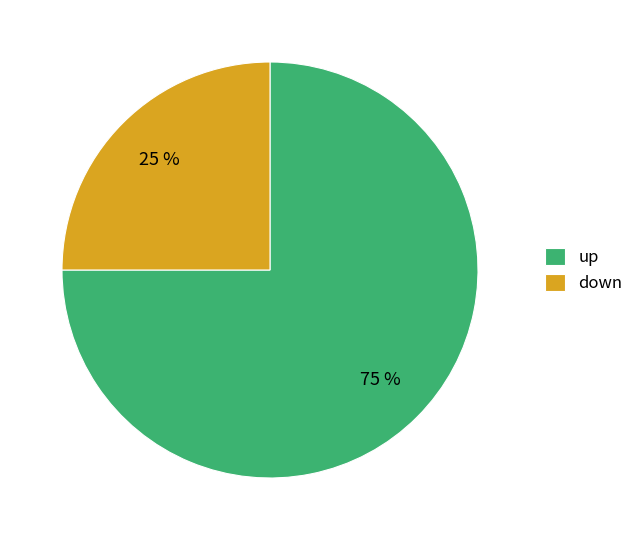

Which category has the smallest portion of the pie?

down